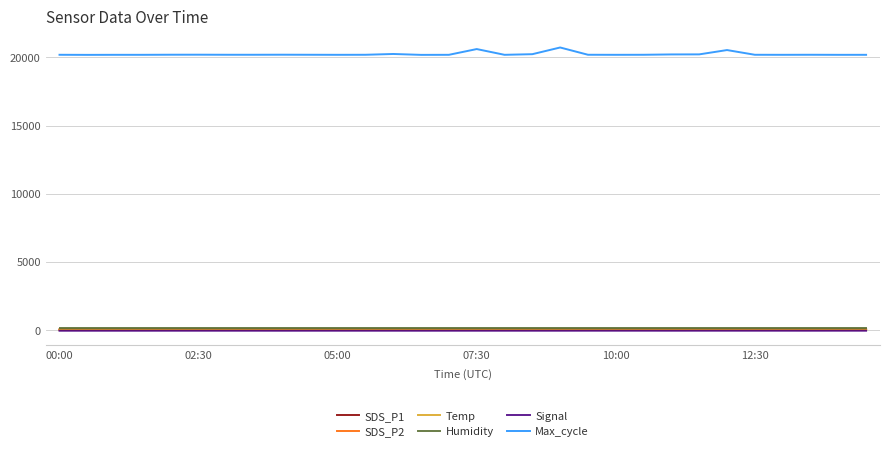

Which series has the largest range (max minus min)?

Max_cycle